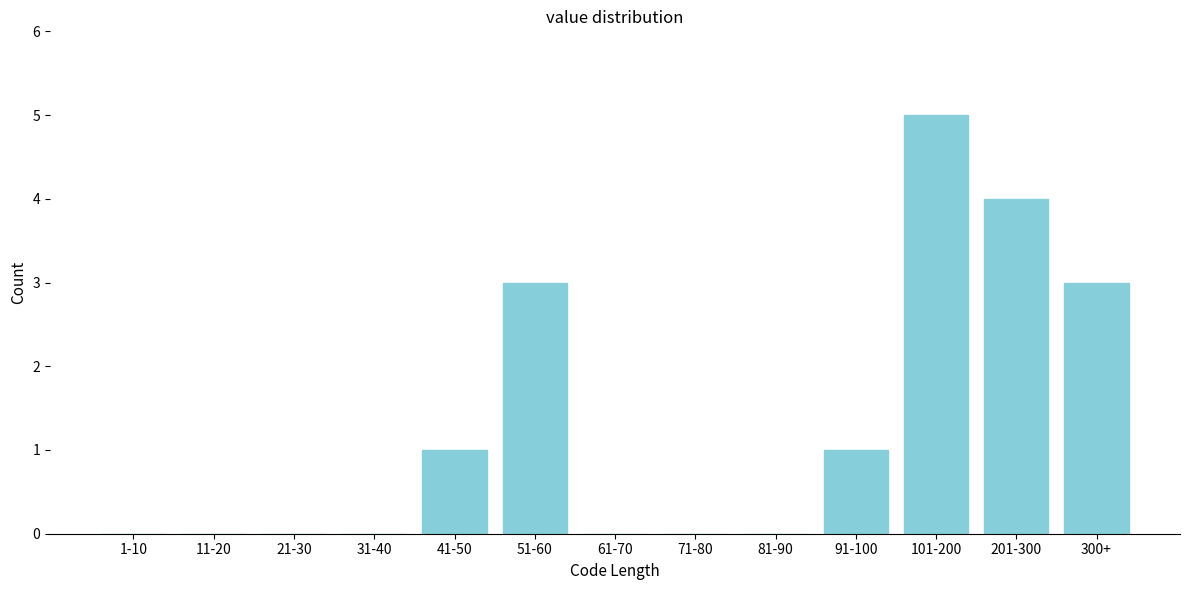

Reading right to left, what are all the values shown in this chart?

300+=3	201-300=4	101-200=5	91-100=1	81-90=0	71-80=0	61-70=0	51-60=3	41-50=1	31-40=0	21-30=0	11-20=0	1-10=0